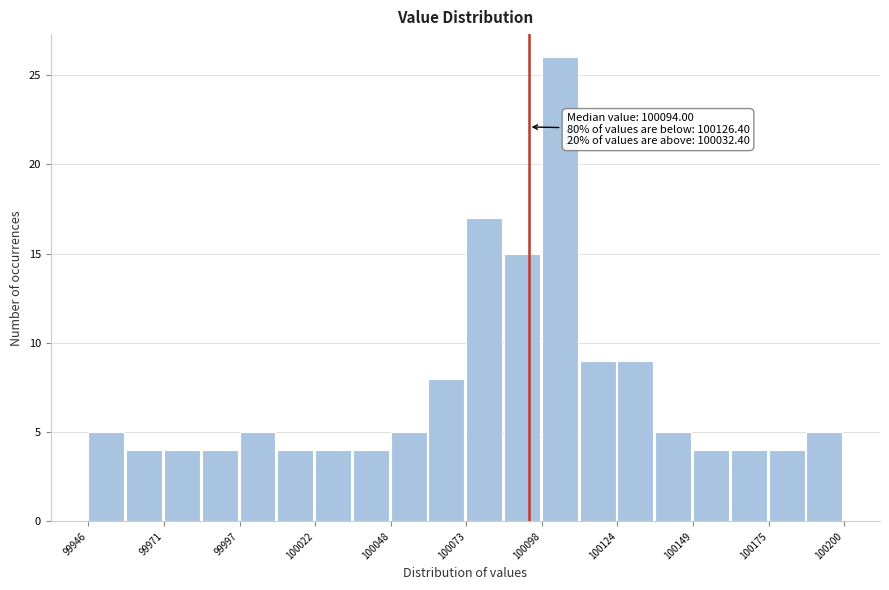

Read against the x-axis, roughly where is the centre of the tallest bar?

100105